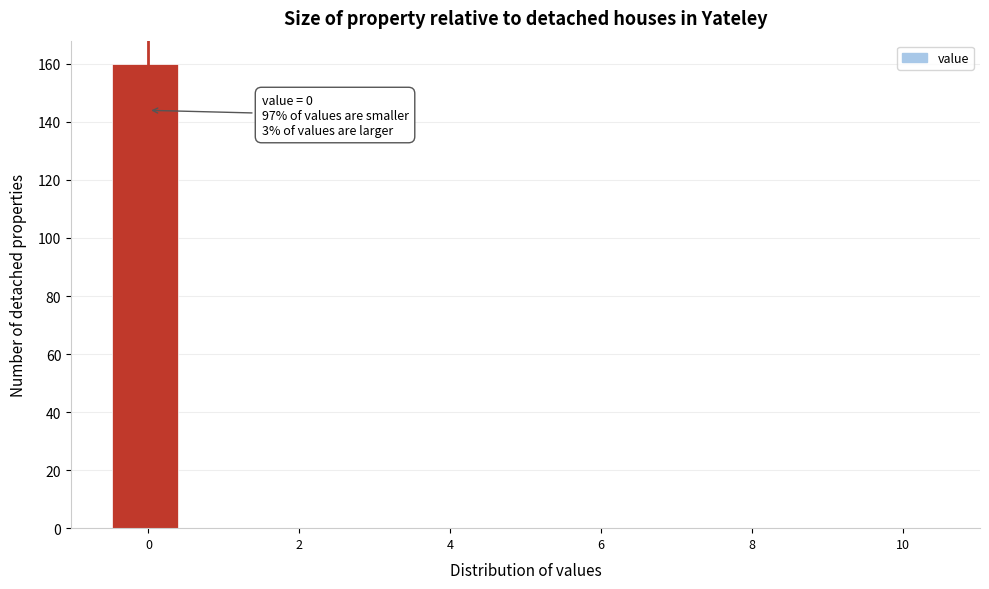

Over which range of the x-axis is the bar tallest?

-0.4 to 0.4